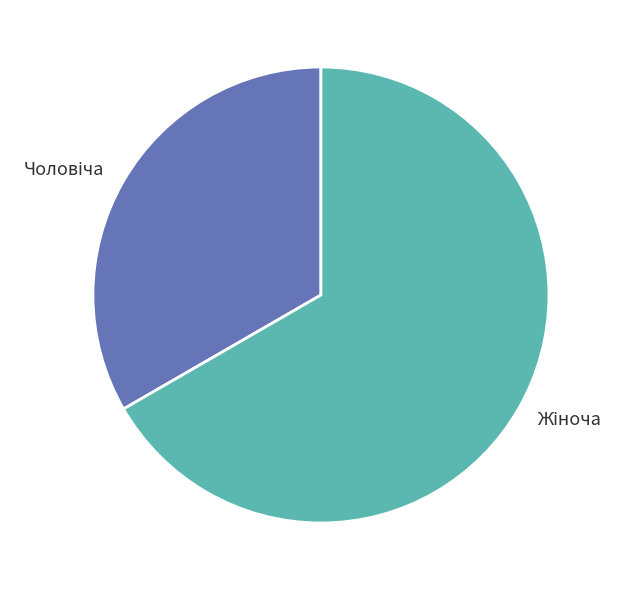

Is there a majority slice in this chart?

Yes